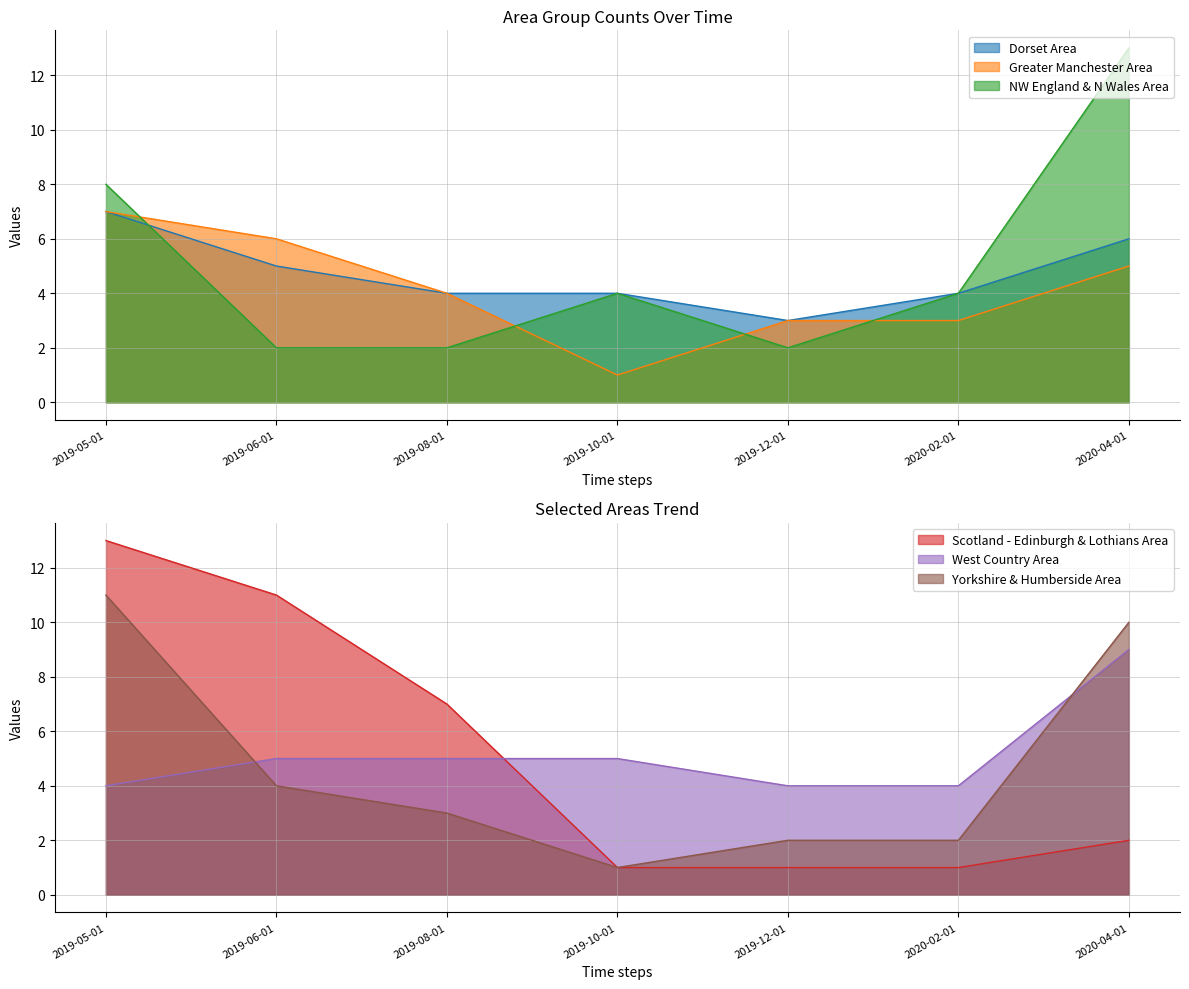

Between 2019-12-01 and 2020-04-01, which series saw the biggest shift?

NW England & N Wales Area